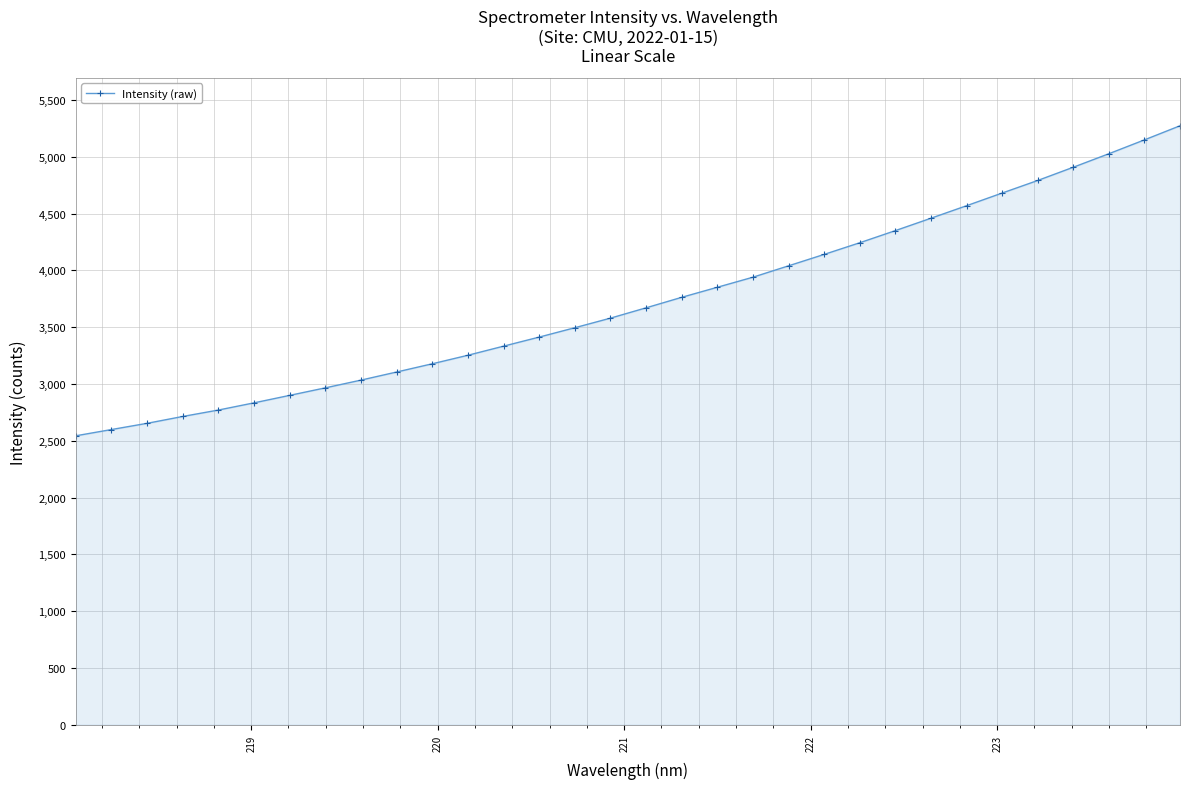

What is the value of the 21st point from the left?

4039.5